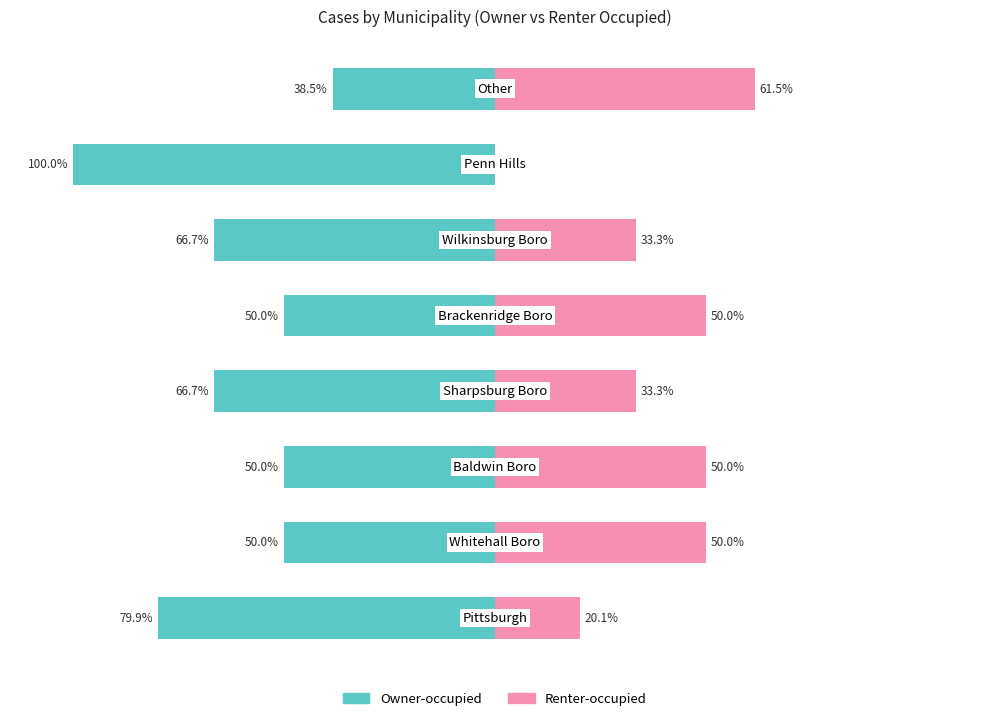

Reading right to left, extract all data points from this chart.

Owner-occupied: -38.5	-100.0	-66.7	-50.0	-66.7	-50.0	-50.0	-79.9
Renter-occupied: 61.5	0.0	33.3	50.0	33.3	50.0	50.0	20.1